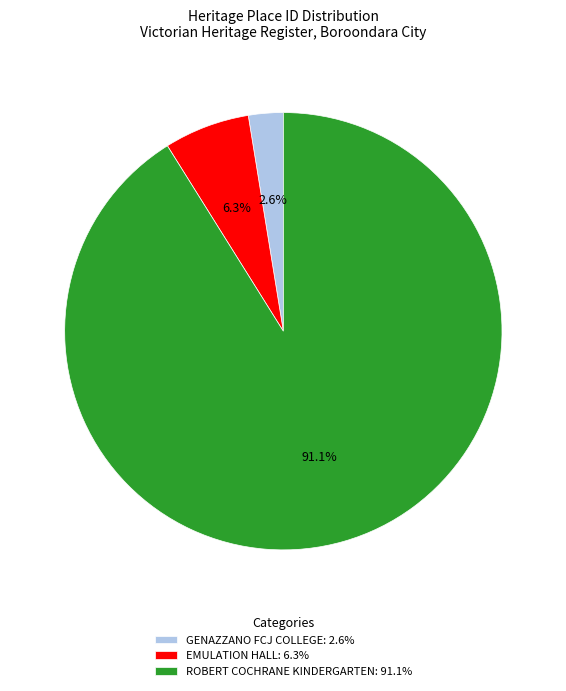

Is there a majority slice in this chart?

Yes